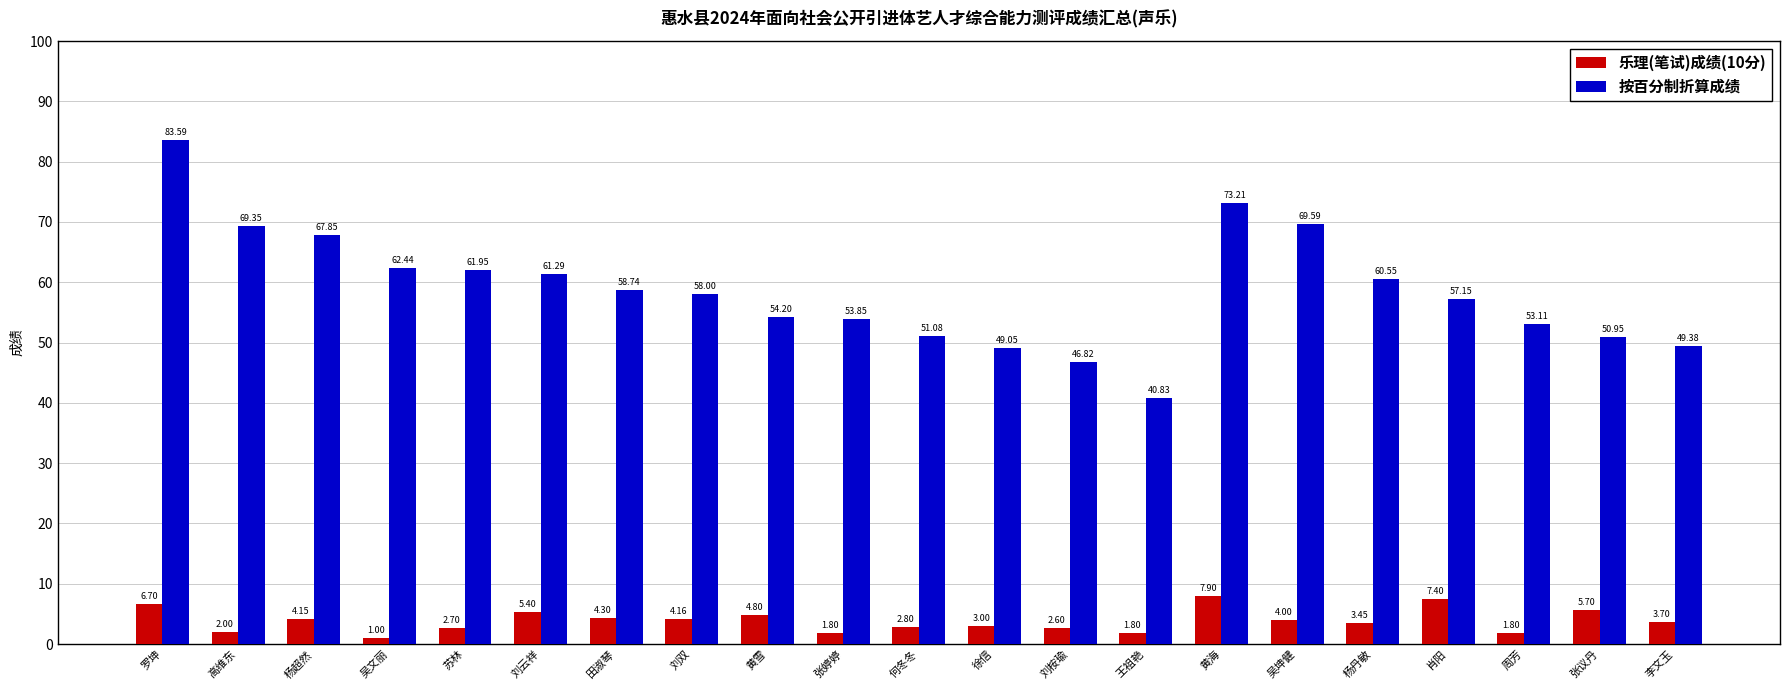

What is the difference between the maximum and minimum values in the 乐理(笔试)成绩(10分) series?

6.9